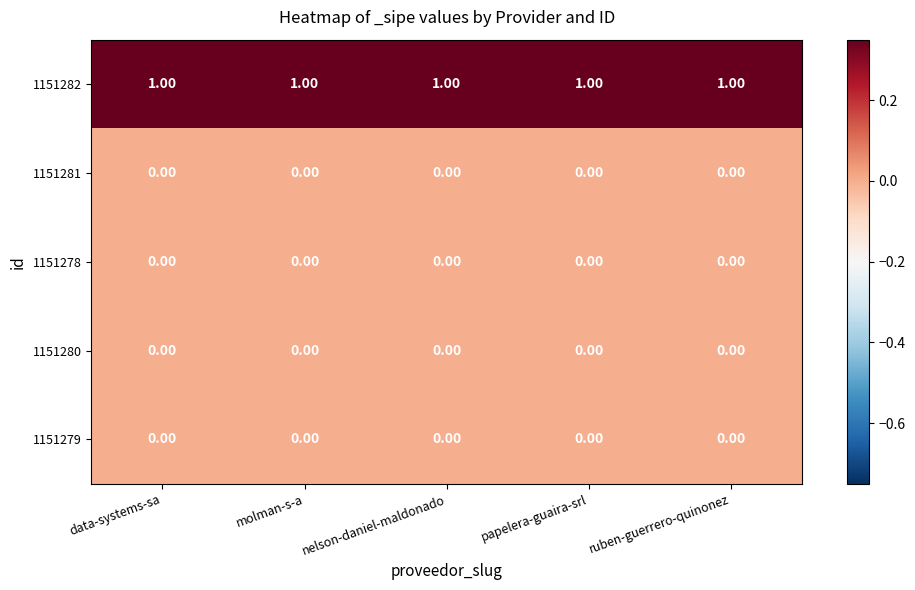

What is the sum of all 1151282 values?

5